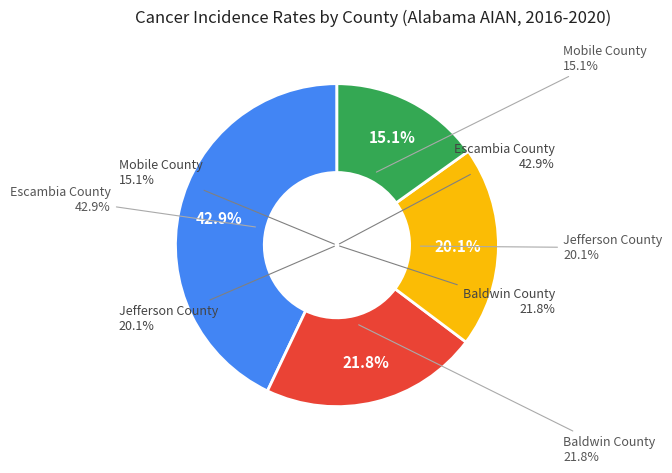

To the nearest percent, what is the difference between the Baldwin County and Jefferson County slice percentages?

2%